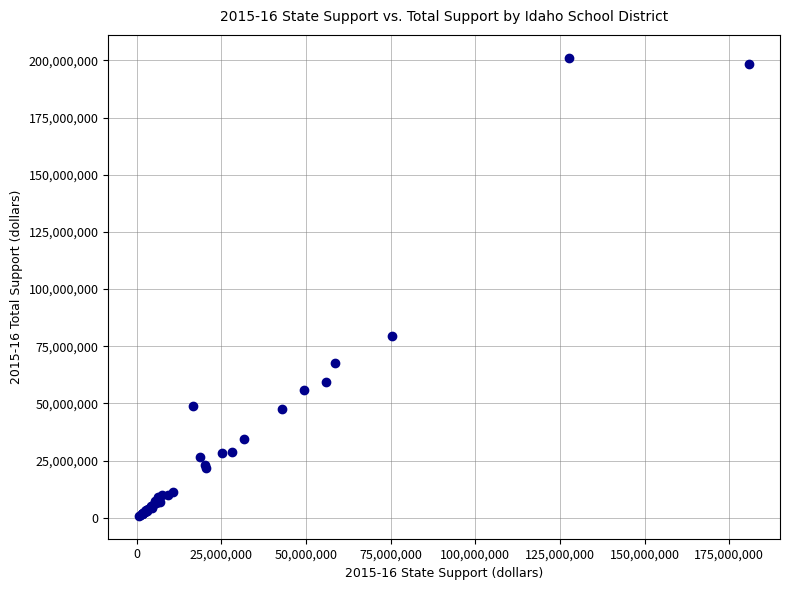

What Y value in the scatter plot is closest to 101019014?

79437319